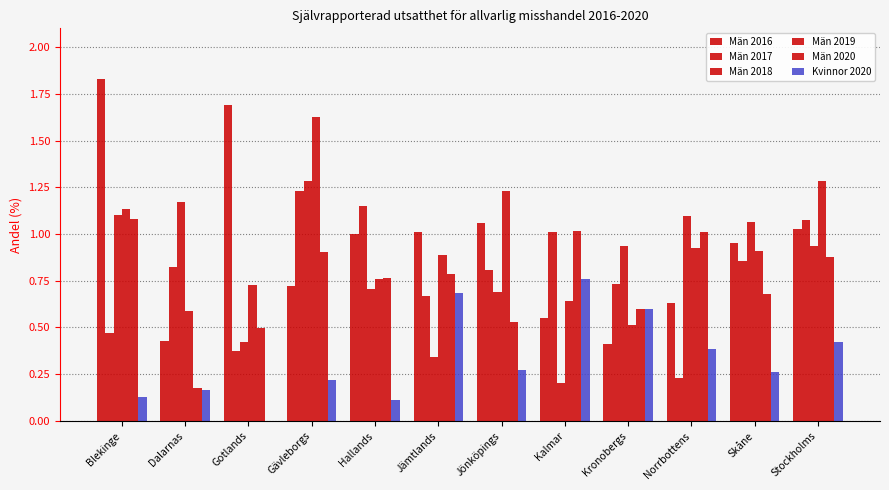

Rank the series at Jönköpings from highest to lowest value.

Män 2019, Män 2016, Män 2017, Män 2018, Män 2020, Kvinnor 2020